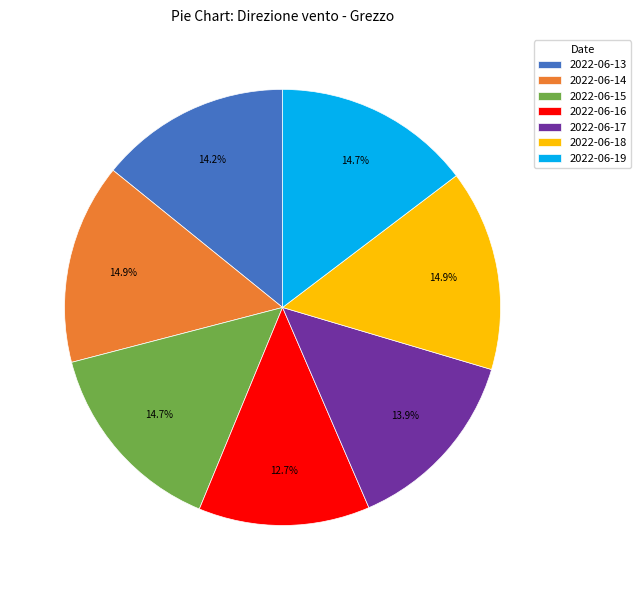

To the nearest percent, what percentage of the pie is 2022-06-13?

14%